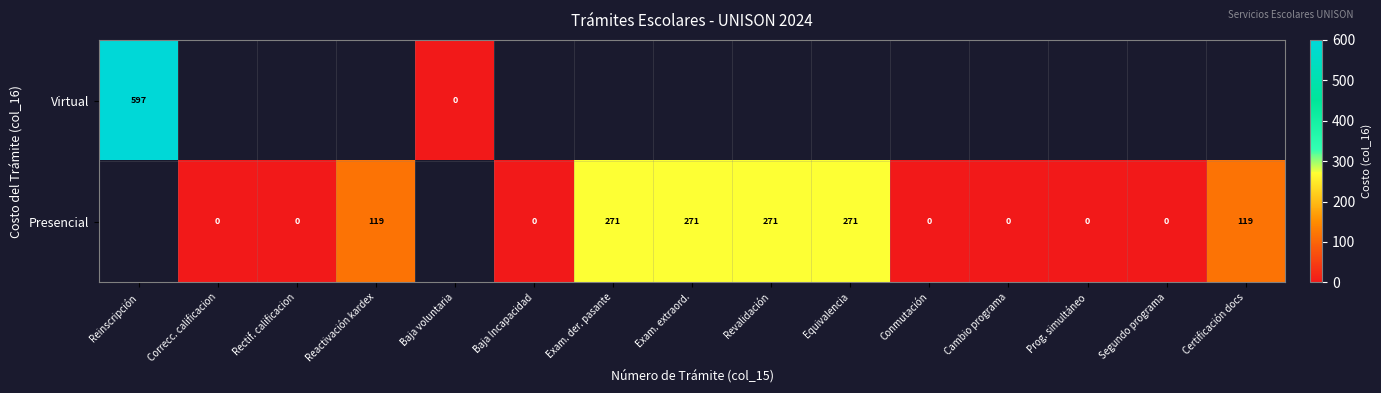

Is it true that Presencial equals 65.2 at Equivalencia?

False